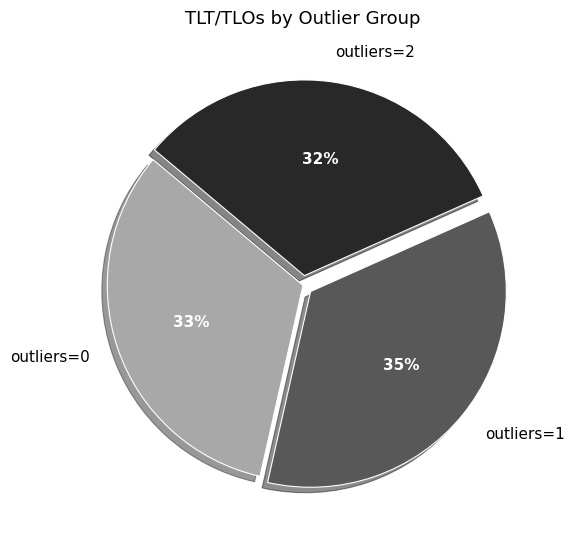

How many slices are in this pie chart?

3